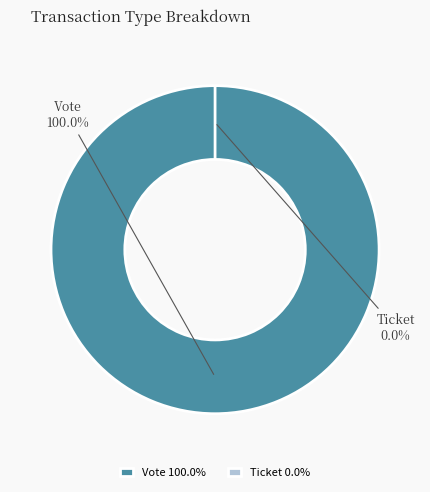

True or false: Ticket accounts for 11% of the total.

False